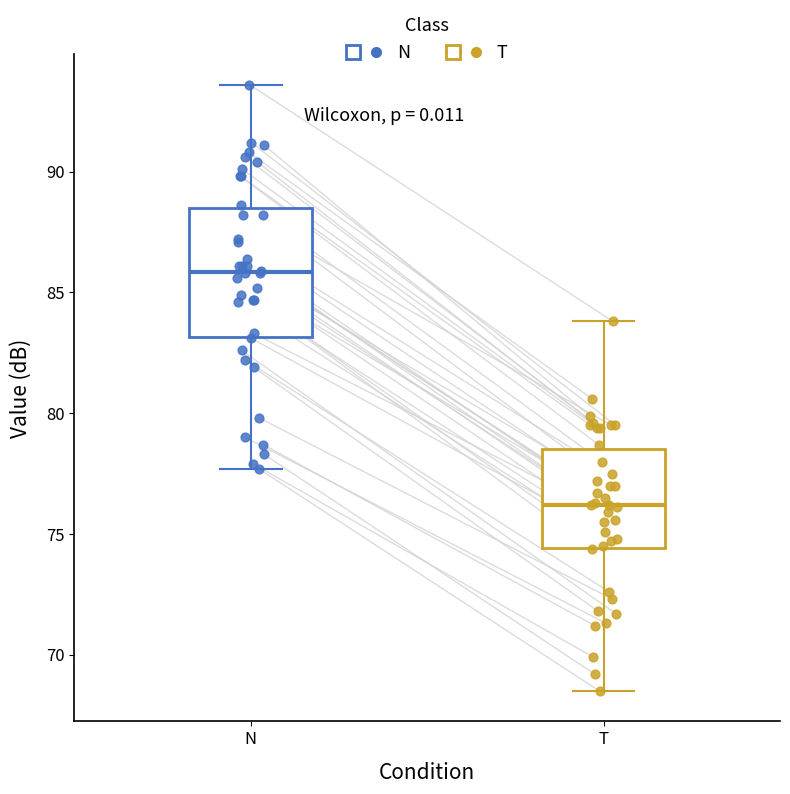

Which box has the lowest median line?

T